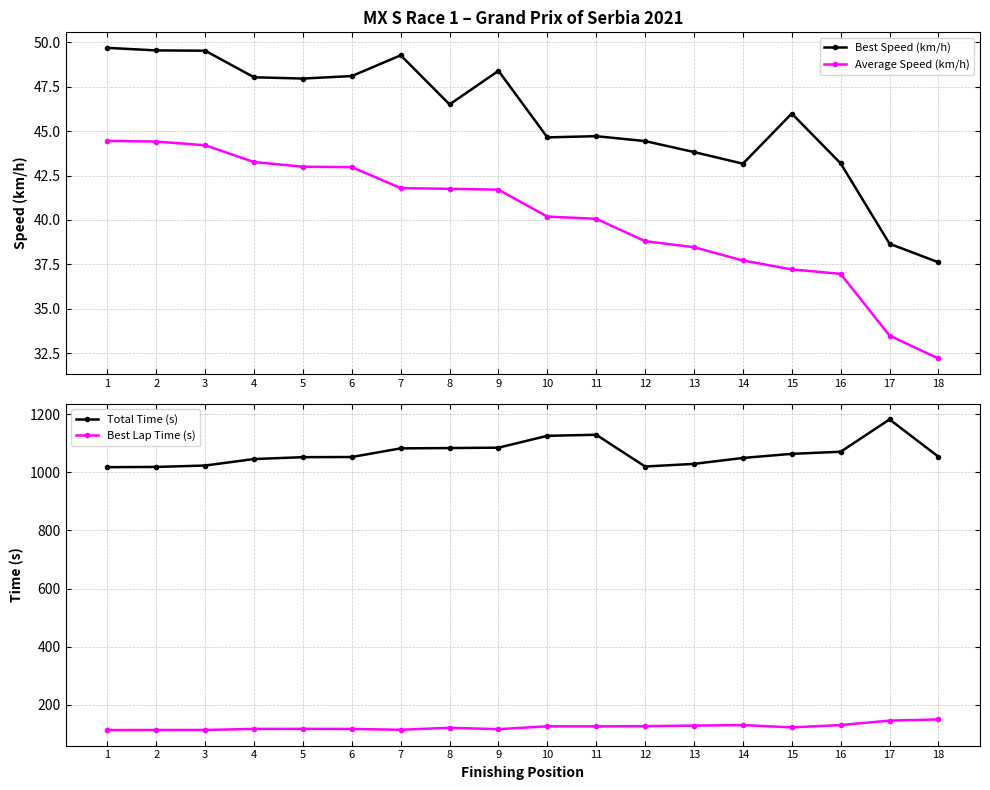

What is the difference between the Total Time (s) values at 8 and 12?

63.4